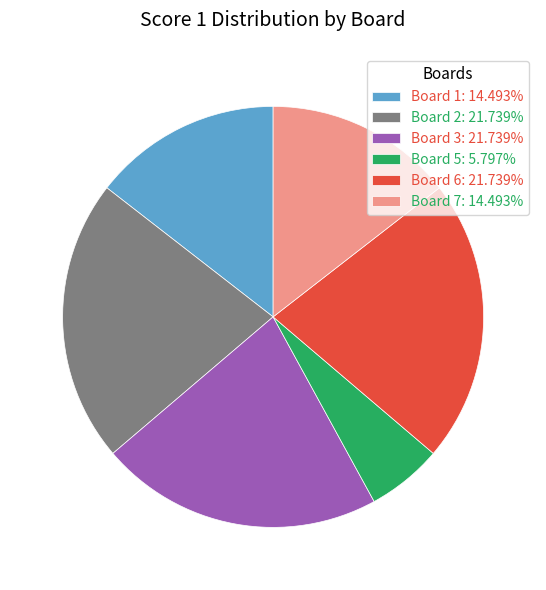

What is the ratio of the value at Board 5: 5.797% to the value at Board 6: 21.739%?

0.3